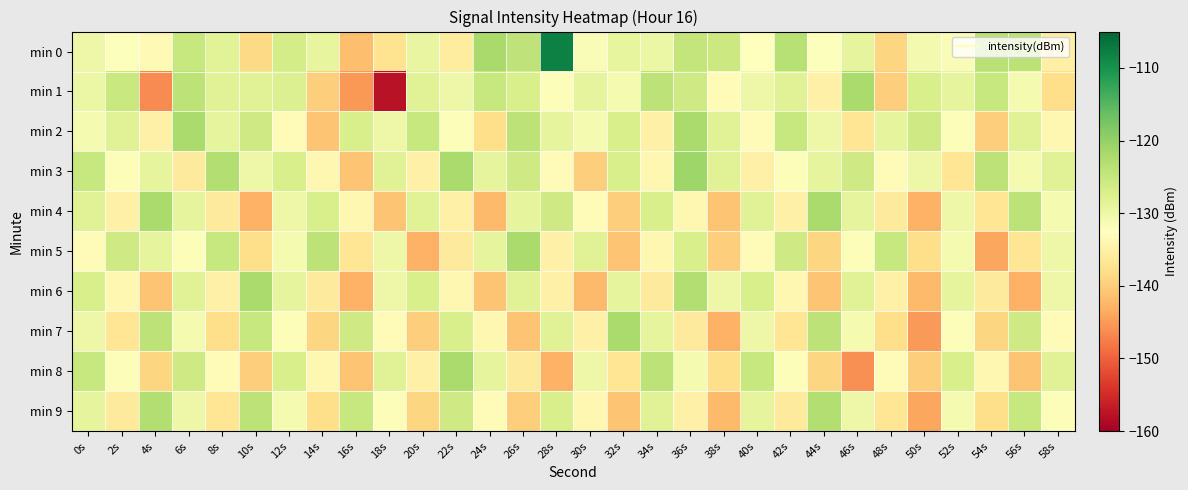

Reading left to right, what are all the values shown in this chart?

min 0: 0s=-129.9	2s=-132.3	4s=-133.4	6s=-125.1	8s=-128.2	10s=-138.6	12s=-126.5	14s=-129.2	16s=-141.6	18s=-137.2	20s=-129.3	22s=-135.8	24s=-121.8	26s=-124.3	28s=-108.0	30s=-131.8	32s=-129.2	34s=-129.8	36s=-124.7	38s=-125.5	40s=-132.5	42s=-123.3	44s=-132.2	46s=-128.9	48s=-139.0	50s=-130.8	52s=-131.7	54s=-123.5	56s=-123.9	58s=-135.1
min 1: 0s=-129.7	2s=-125.3	4s=-146.3	6s=-124.0	8s=-128.1	10s=-128.1	12s=-127.7	14s=-139.9	16s=-145.3	18s=-157.8	20s=-128.0	22s=-130.0	24s=-125.0	26s=-127.0	28s=-132.0	30s=-129.0	32s=-131.0	34s=-124.0	36s=-126.0	38s=-133.0	40s=-130.0	42s=-128.0	44s=-135.0	46s=-122.0	48s=-140.0	50s=-127.0	52s=-129.0	54s=-125.0	56s=-131.0	58s=-138.0
min 2: 0s=-131.0	2s=-128.0	4s=-135.0	6s=-122.0	8s=-129.0	10s=-126.0	12s=-133.0	14s=-141.0	16s=-127.0	18s=-130.0	20s=-125.0	22s=-132.0	24s=-138.0	26s=-124.0	28s=-129.0	30s=-131.0	32s=-127.0	34s=-135.0	36s=-122.0	38s=-128.0	40s=-133.0	42s=-125.0	44s=-130.0	46s=-137.0	48s=-129.0	50s=-126.0	52s=-132.0	54s=-140.0	56s=-128.0	58s=-134.0
min 3: 0s=-125.0	2s=-132.0	4s=-129.0	6s=-136.0	8s=-123.0	10s=-130.0	12s=-127.0	14s=-134.0	16s=-141.0	18s=-128.0	20s=-135.0	22s=-122.0	24s=-129.0	26s=-126.0	28s=-133.0	30s=-140.0	32s=-127.0	34s=-134.0	36s=-121.0	38s=-128.0	40s=-135.0	42s=-132.0	44s=-129.0	46s=-126.0	48s=-133.0	50s=-130.0	52s=-137.0	54s=-124.0	56s=-131.0	58s=-128.0
min 4: 0s=-128.0	2s=-135.0	4s=-122.0	6s=-129.0	8s=-136.0	10s=-143.0	12s=-130.0	14s=-127.0	16s=-134.0	18s=-141.0	20s=-128.0	22s=-135.0	24s=-142.0	26s=-129.0	28s=-126.0	30s=-133.0	32s=-140.0	34s=-127.0	36s=-134.0	38s=-141.0	40s=-128.0	42s=-135.0	44s=-122.0	46s=-129.0	48s=-136.0	50s=-143.0	52s=-130.0	54s=-137.0	56s=-124.0	58s=-131.0
min 5: 0s=-133.0	2s=-126.0	4s=-129.0	6s=-132.0	8s=-125.0	10s=-138.0	12s=-131.0	14s=-124.0	16s=-137.0	18s=-130.0	20s=-143.0	22s=-136.0	24s=-129.0	26s=-122.0	28s=-135.0	30s=-128.0	32s=-141.0	34s=-134.0	36s=-127.0	38s=-140.0	40s=-133.0	42s=-126.0	44s=-139.0	46s=-132.0	48s=-125.0	50s=-138.0	52s=-131.0	54s=-144.0	56s=-137.0	58s=-130.0
min 6: 0s=-127.0	2s=-134.0	4s=-141.0	6s=-128.0	8s=-135.0	10s=-122.0	12s=-129.0	14s=-136.0	16s=-143.0	18s=-130.0	20s=-127.0	22s=-134.0	24s=-141.0	26s=-128.0	28s=-135.0	30s=-142.0	32s=-129.0	34s=-136.0	36s=-123.0	38s=-130.0	40s=-127.0	42s=-134.0	44s=-141.0	46s=-128.0	48s=-135.0	50s=-142.0	52s=-129.0	54s=-136.0	56s=-143.0	58s=-130.0
min 7: 0s=-130.0	2s=-137.0	4s=-124.0	6s=-131.0	8s=-138.0	10s=-125.0	12s=-132.0	14s=-139.0	16s=-126.0	18s=-133.0	20s=-140.0	22s=-127.0	24s=-134.0	26s=-141.0	28s=-128.0	30s=-135.0	32s=-122.0	34s=-129.0	36s=-136.0	38s=-143.0	40s=-130.0	42s=-137.0	44s=-124.0	46s=-131.0	48s=-138.0	50s=-145.0	52s=-132.0	54s=-139.0	56s=-126.0	58s=-133.0
min 8: 0s=-125.0	2s=-132.0	4s=-139.0	6s=-126.0	8s=-133.0	10s=-140.0	12s=-127.0	14s=-134.0	16s=-141.0	18s=-128.0	20s=-135.0	22s=-122.0	24s=-129.0	26s=-136.0	28s=-143.0	30s=-130.0	32s=-137.0	34s=-124.0	36s=-131.0	38s=-138.0	40s=-125.0	42s=-132.0	44s=-139.0	46s=-146.0	48s=-133.0	50s=-140.0	52s=-127.0	54s=-134.0	56s=-141.0	58s=-128.0
min 9: 0s=-129.0	2s=-136.0	4s=-123.0	6s=-130.0	8s=-137.0	10s=-124.0	12s=-131.0	14s=-138.0	16s=-125.0	18s=-132.0	20s=-139.0	22s=-126.0	24s=-133.0	26s=-140.0	28s=-127.0	30s=-134.0	32s=-141.0	34s=-128.0	36s=-135.0	38s=-142.0	40s=-129.0	42s=-136.0	44s=-123.0	46s=-130.0	48s=-137.0	50s=-144.0	52s=-131.0	54s=-138.0	56s=-125.0	58s=-132.0